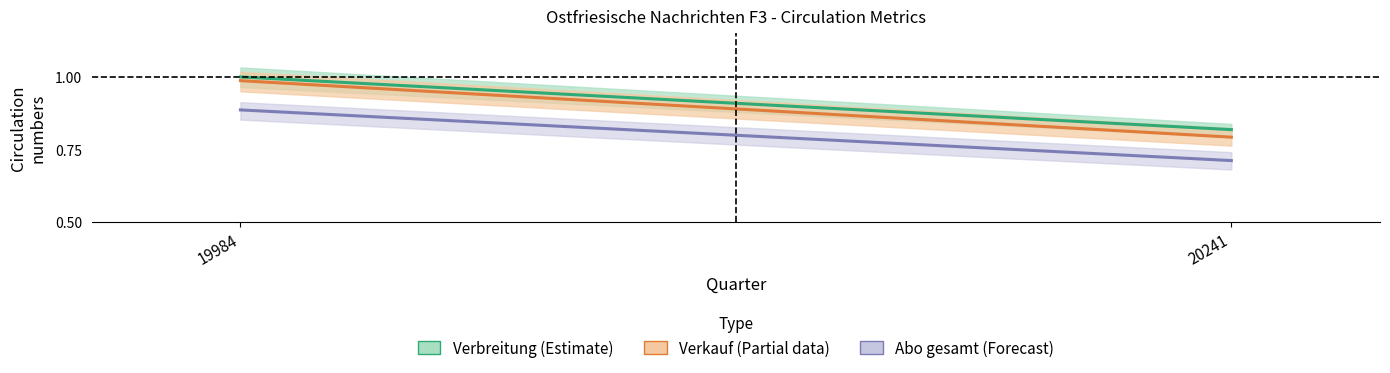

The value of Abo gesamt (Forecast) at 19984 is 0.4. True or false?

False